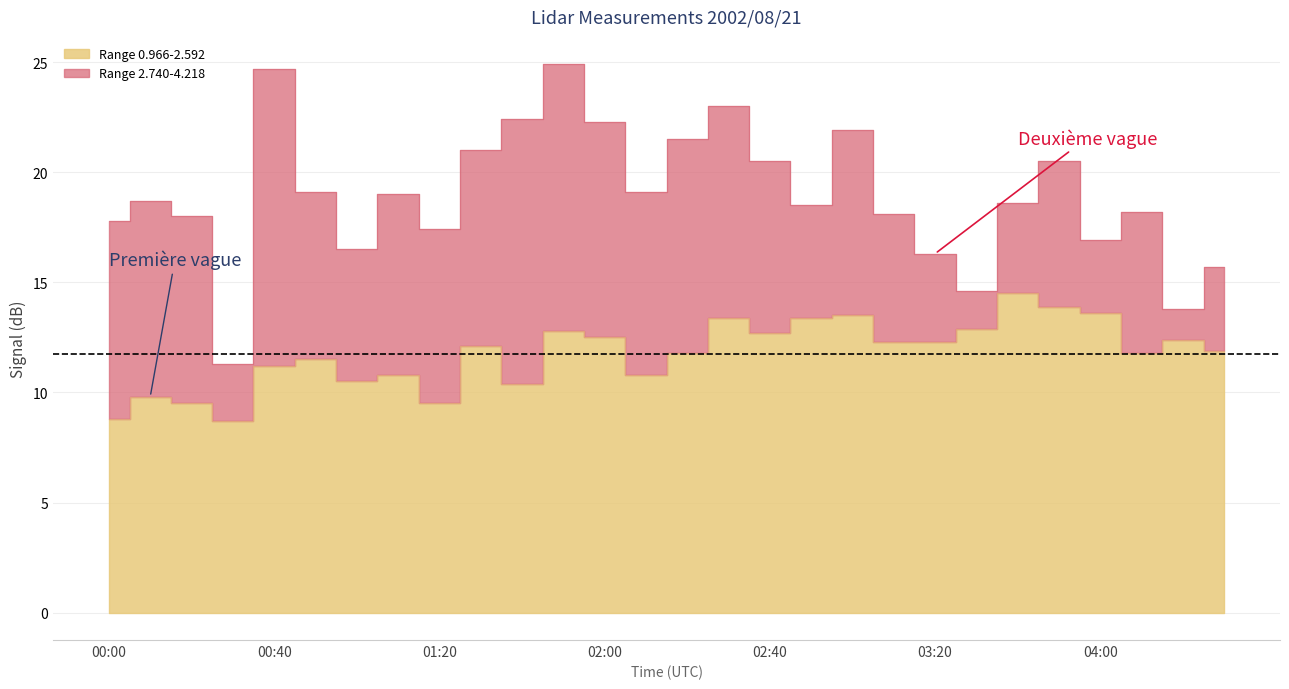

How many values are below 12?

14